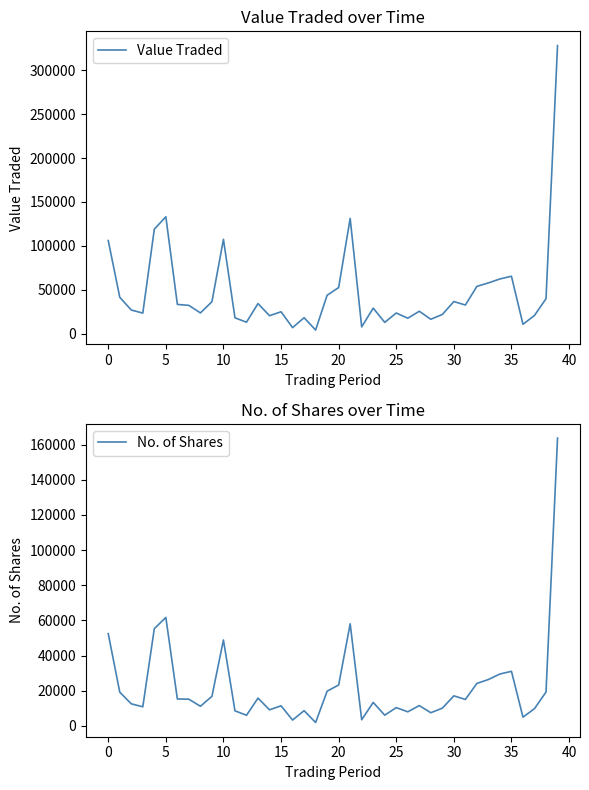

The value of No. of Shares at 35 is 31081. True or false?

True